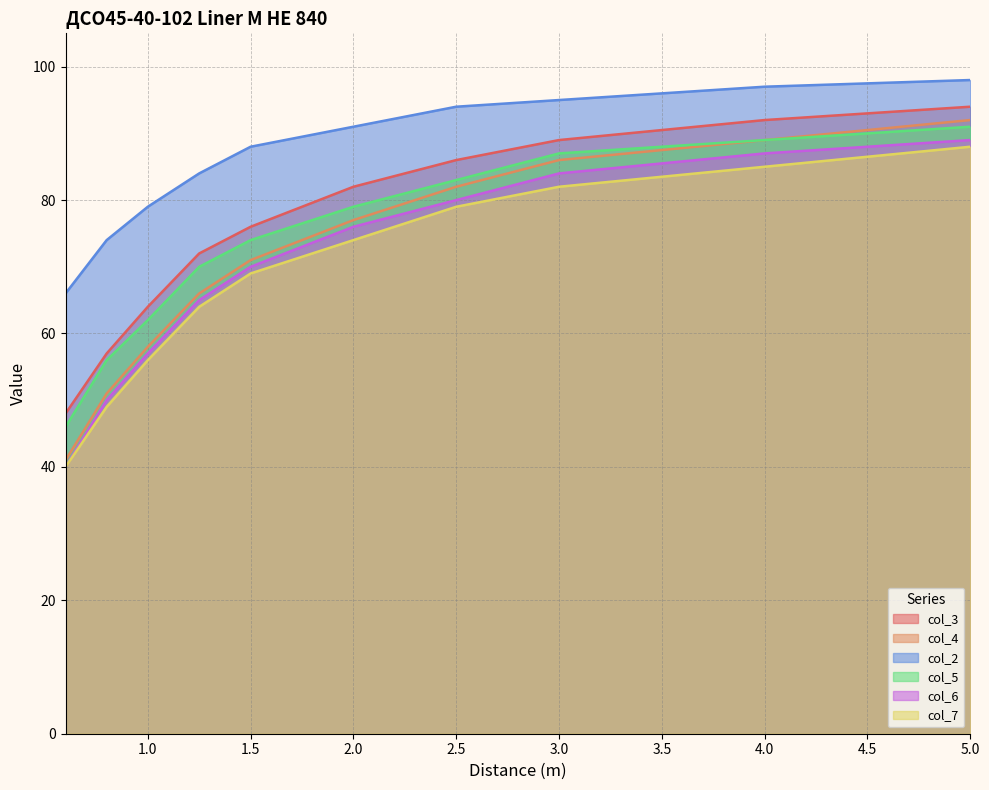

At how many categories does at least one series exceed 61?

10